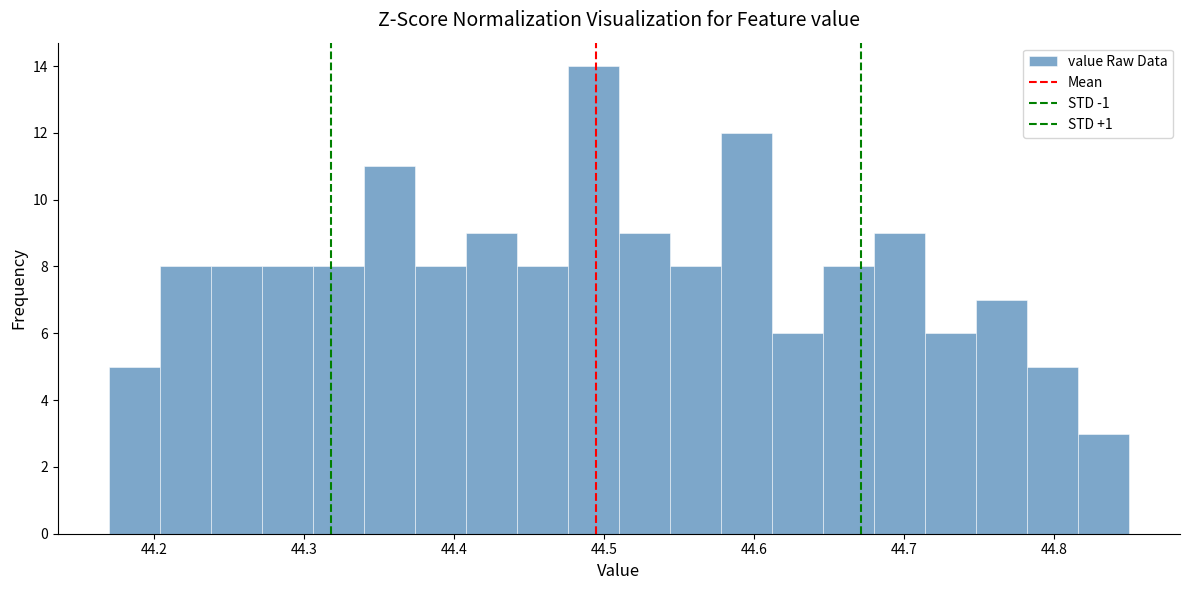

Around what value on the x-axis is the tallest bar? Give the approximate position of its centre, as read against the axis.

44.49